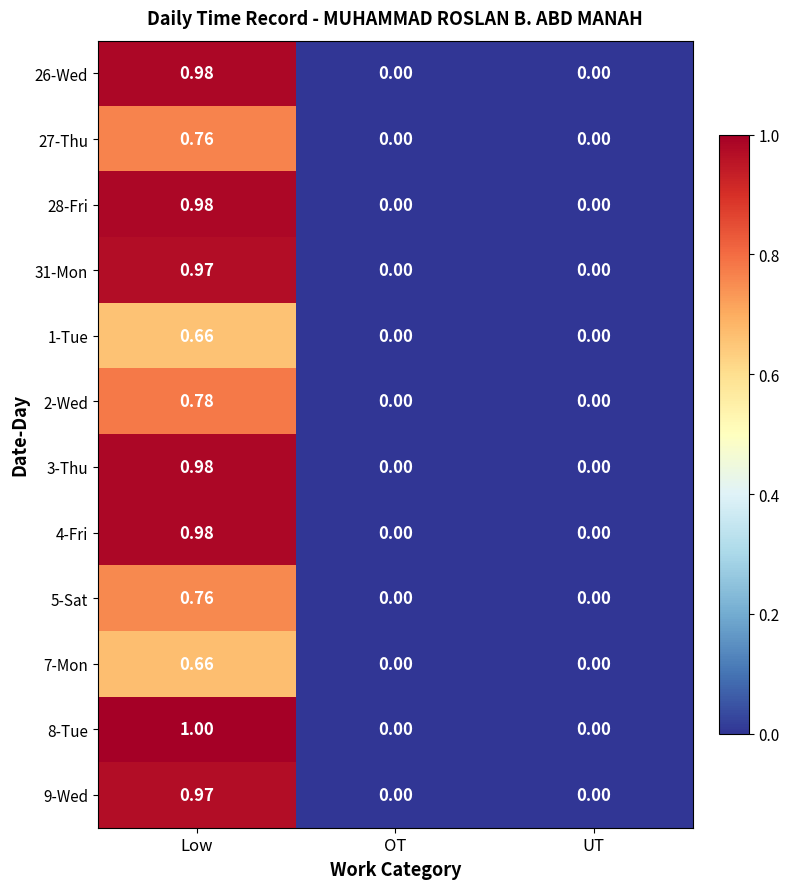

Which label corresponds to the largest value in the chart?

Low